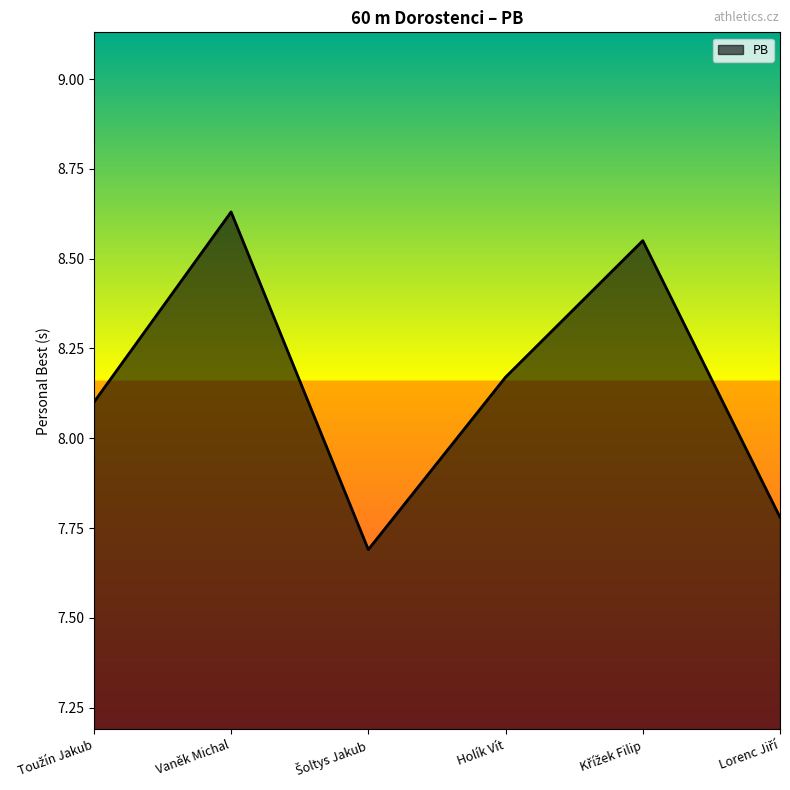

True or false: the data shows 2.6 at Holík Vít.

False